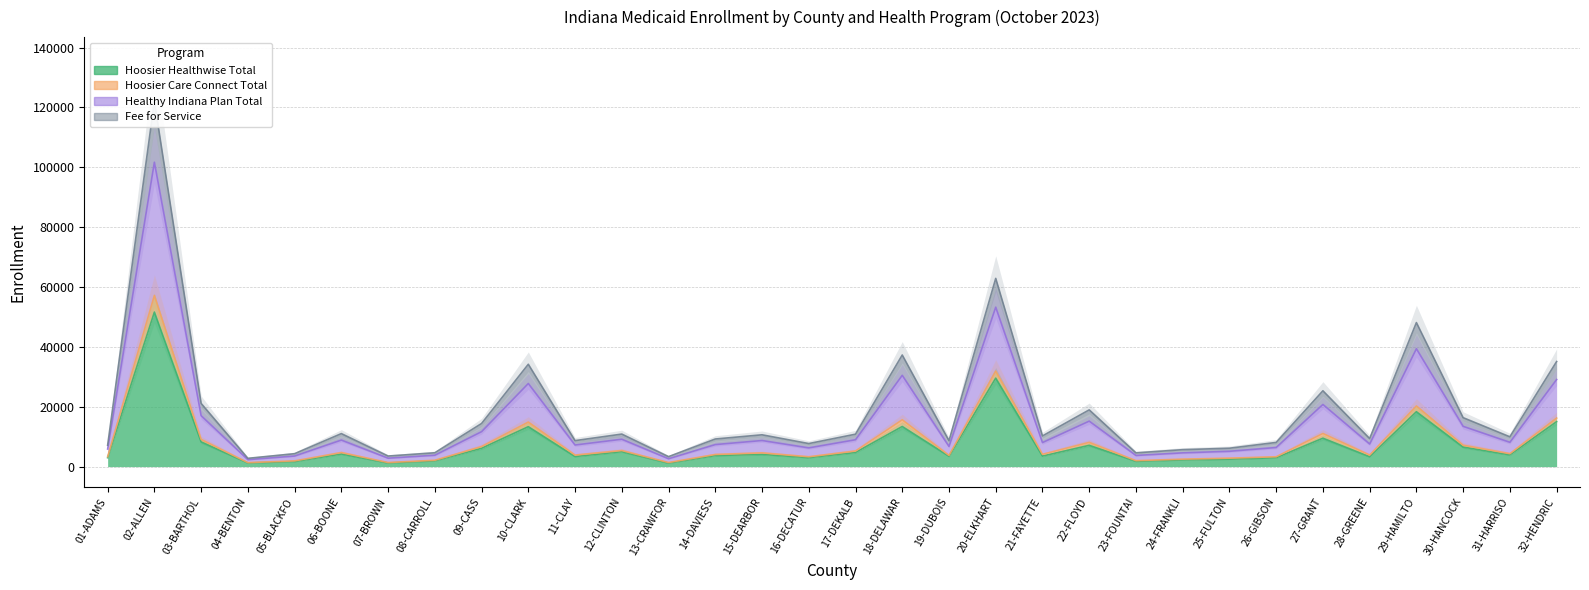

What is the label of the 21st point from the left?

21-FAYETTE